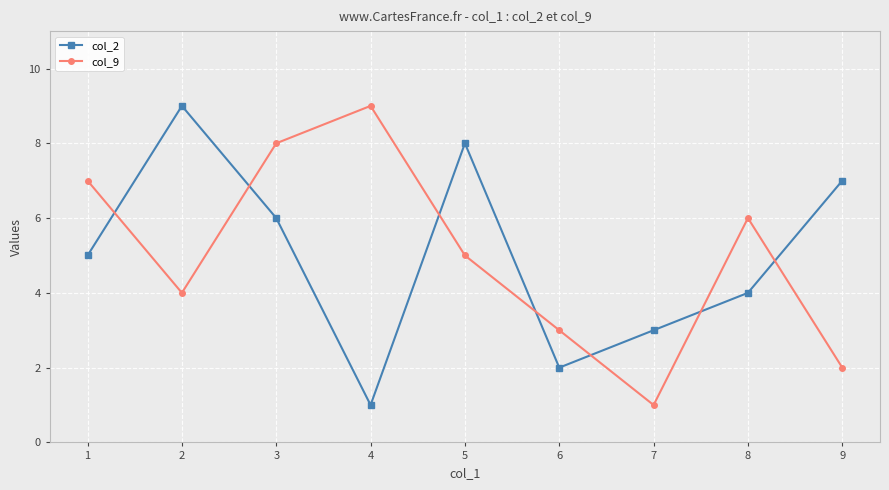

In col_9, how many points are higher than both neighbors (excluding endpoints)?

2